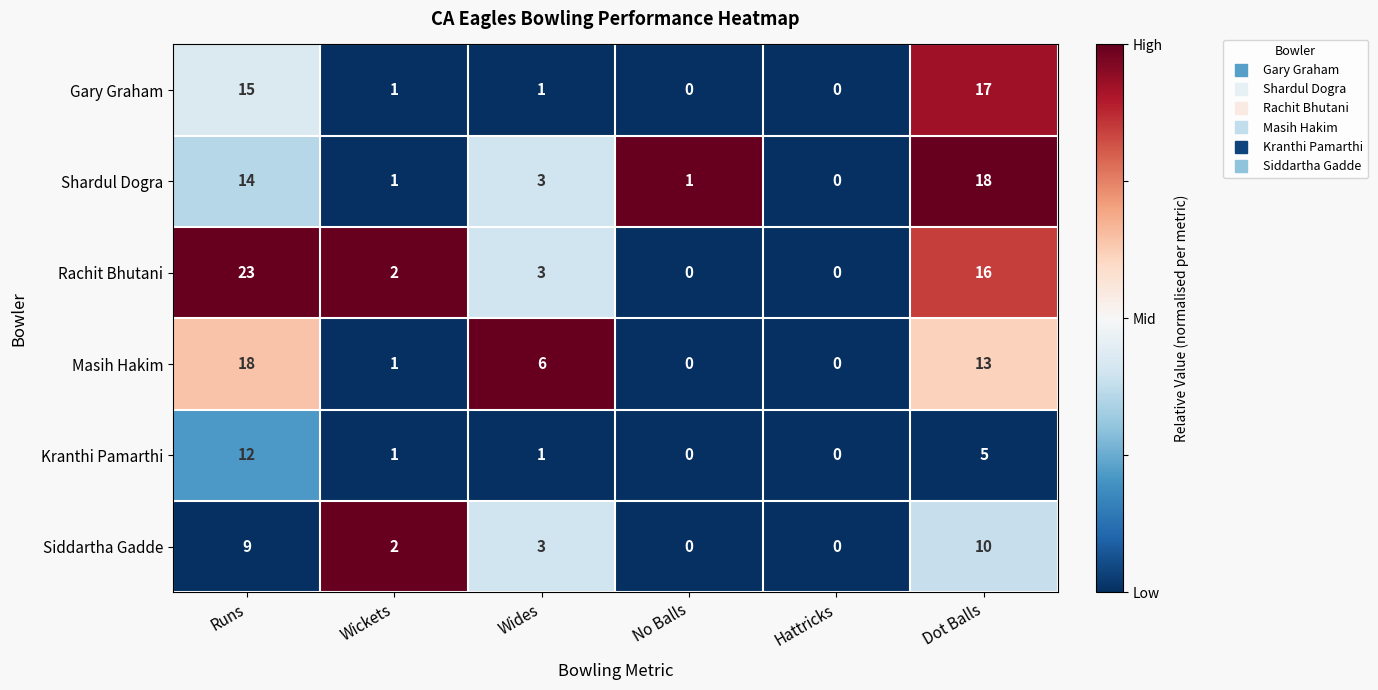

Count the number of categories in the chart.

6